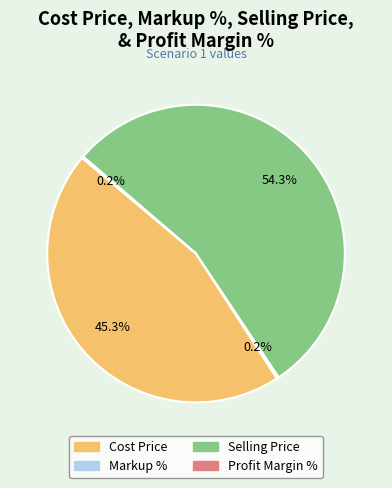

What portion of the pie excludes Selling Price?

45.7%